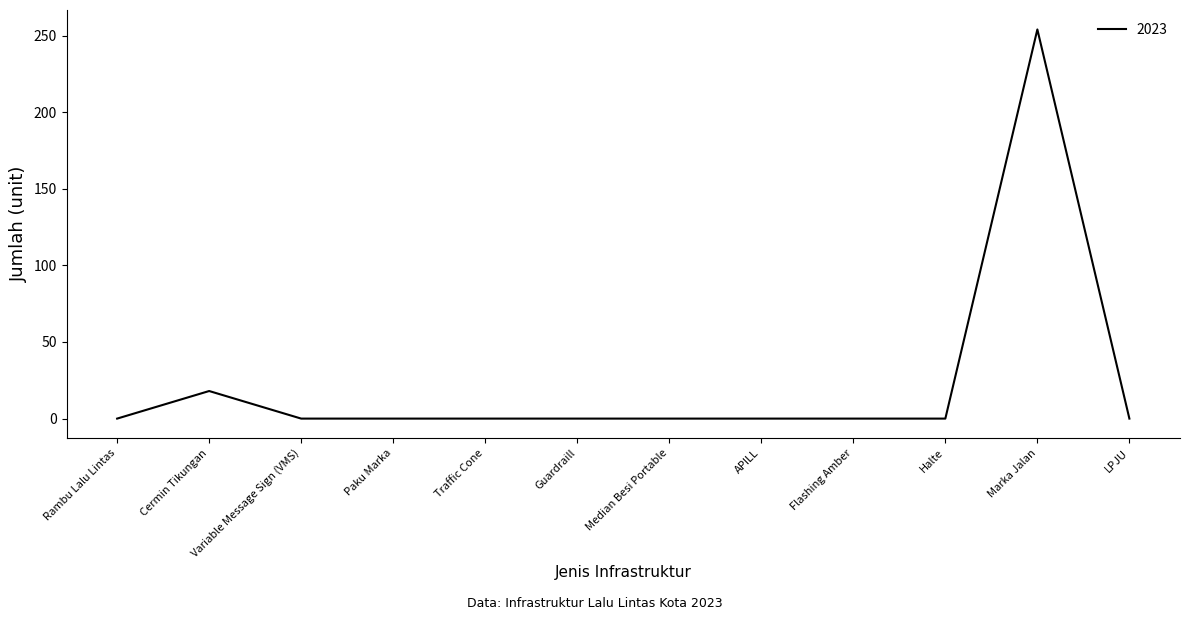

What is the difference between the maximum and minimum values?

254